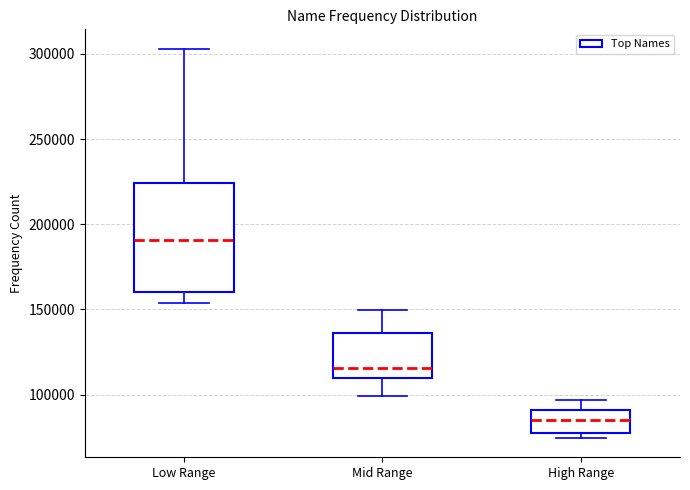

Reading left to right, transcribe this box plot: for each box, give where its median line is, the range the box spans, and where its two whiskers end, as read against the y-axis. The values are not printed on the chart, so give them approximately, as read against the axis.

Low Range: median 190000, box 160000 to 225000, whiskers 155000 to 305000
Mid Range: median 115000, box 110000 to 135000, whiskers 100000 to 150000
High Range: median 85000, box 80000 to 90000, whiskers 75000 to 95000